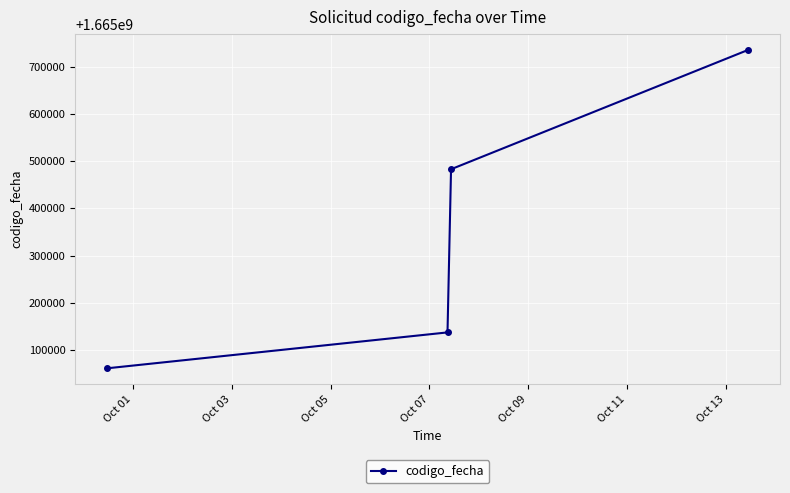

What is the sum of all values?

6661416871